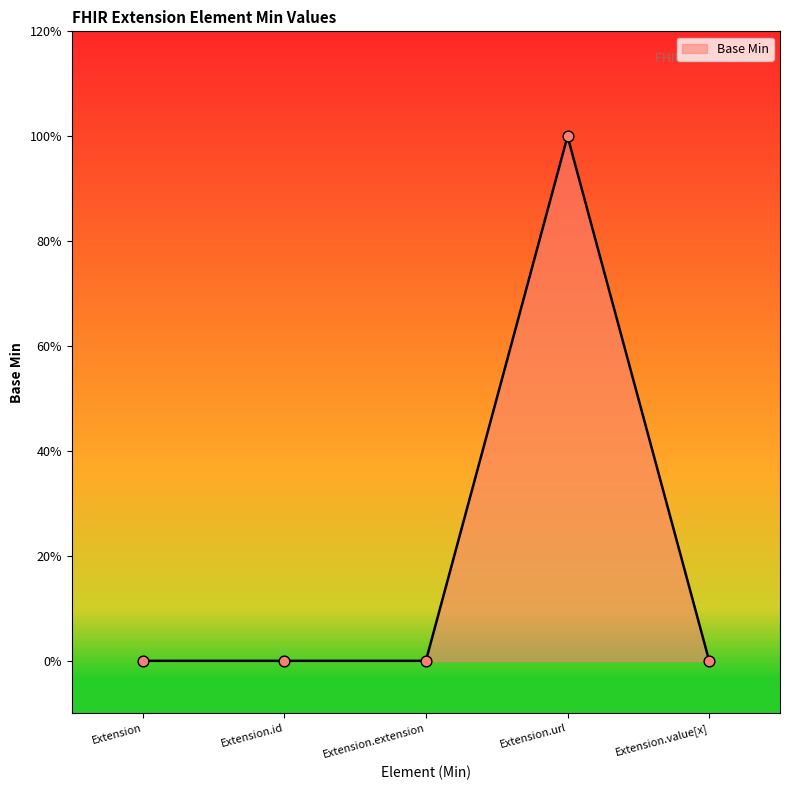

Between Extension.url and Extension.value[x], which is larger?

Extension.url